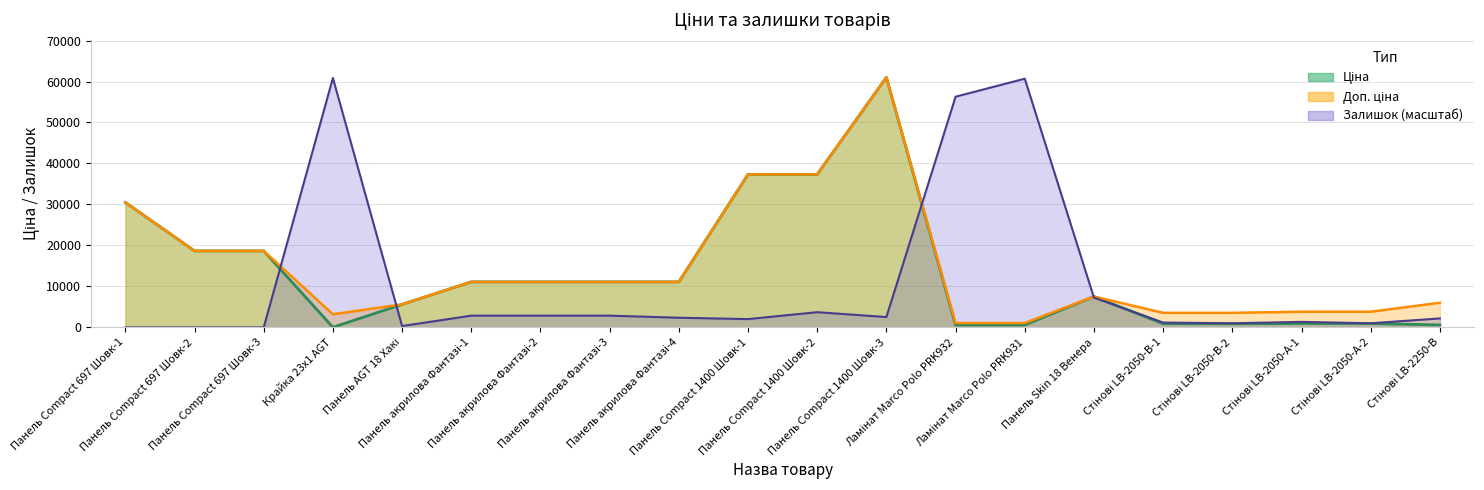

What is the value of the Ціна point at the 5th from the left?

5636.0